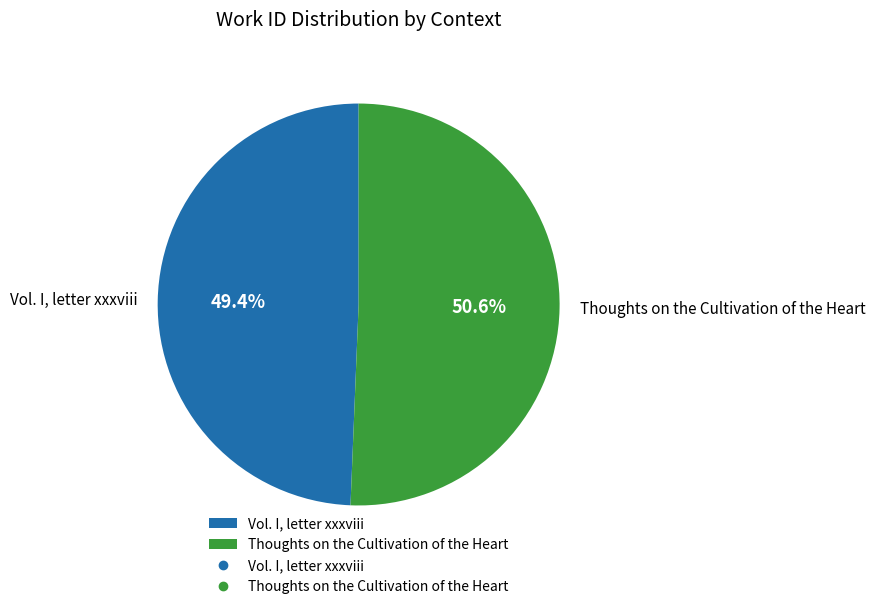

Which slice is the largest?

Thoughts on the Cultivation of the Heart